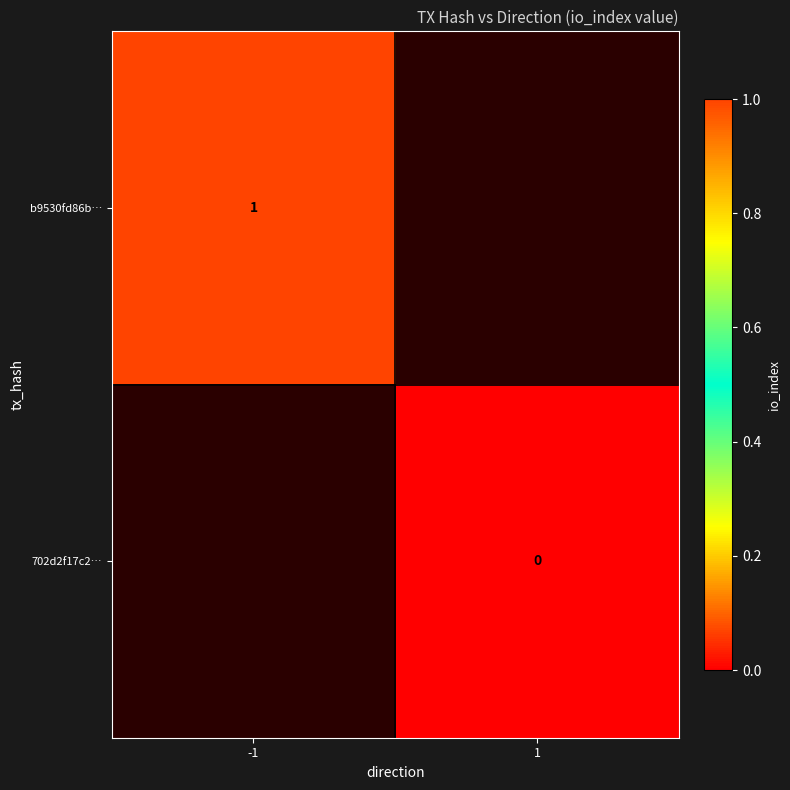

The value of b9530fd86b… at -1 is 1. True or false?

True